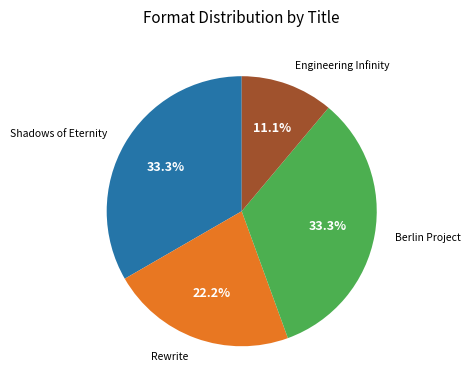

How many slices are in this pie chart?

4